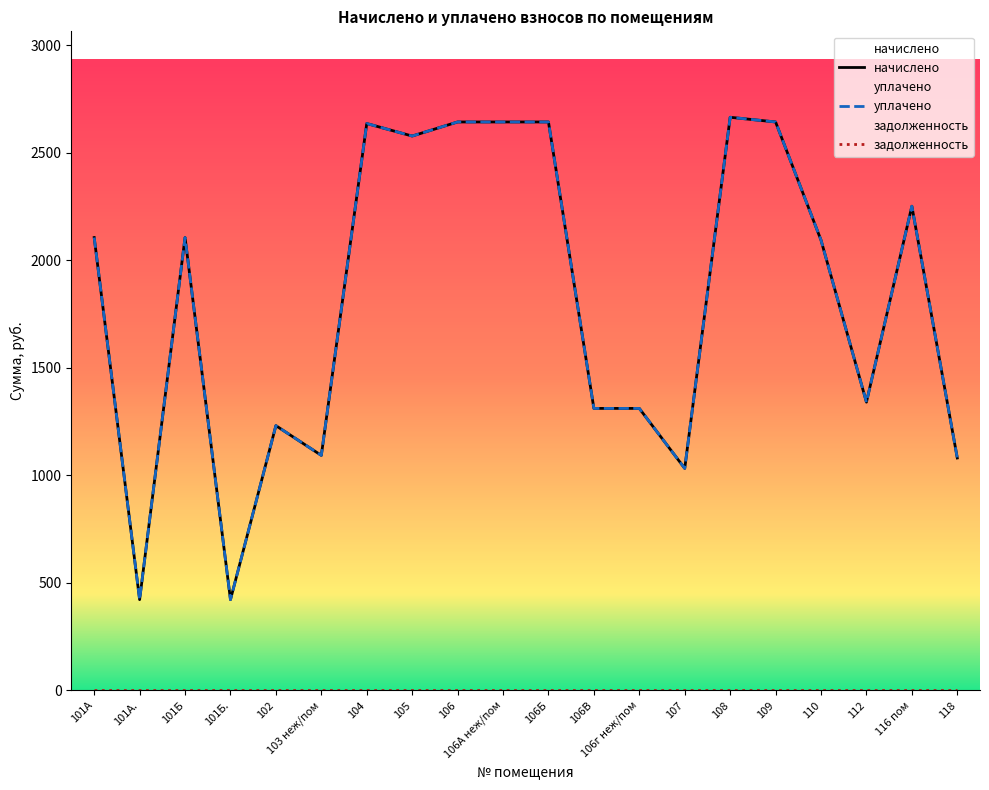

How many interior local peaks does the начислено series have?

5